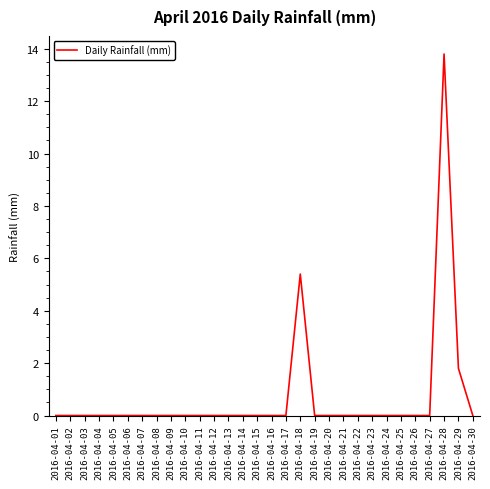

The chart shows a value of -5.2 at 2016-04-15. True or false?

False